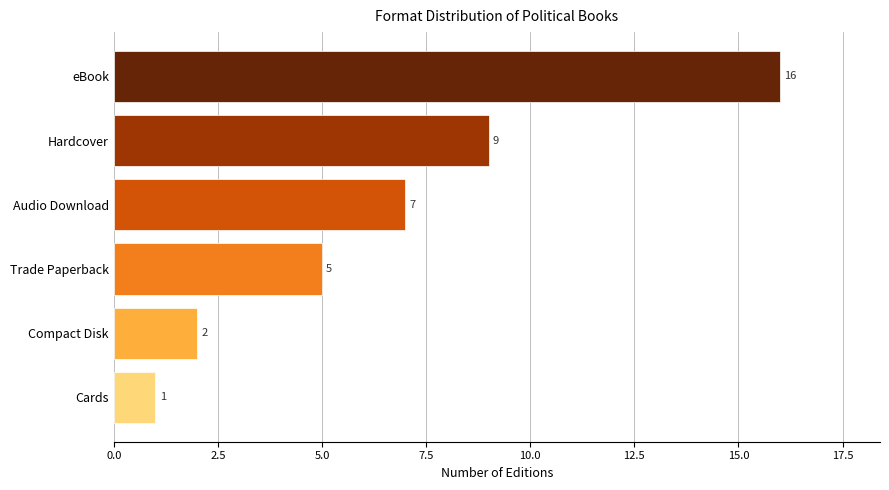

The chart shows a value of 13 at Hardcover. True or false?

False